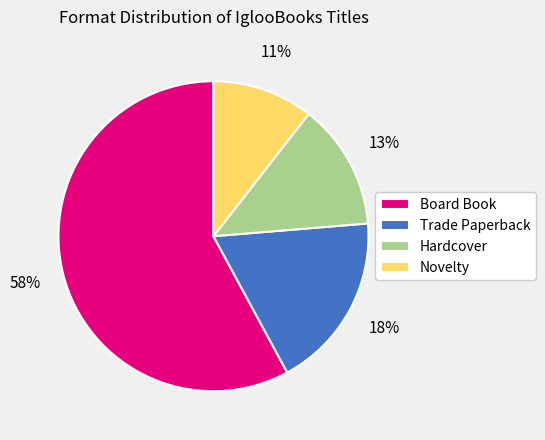

What percentage is the Trade Paperback slice, to the nearest percent?

18%